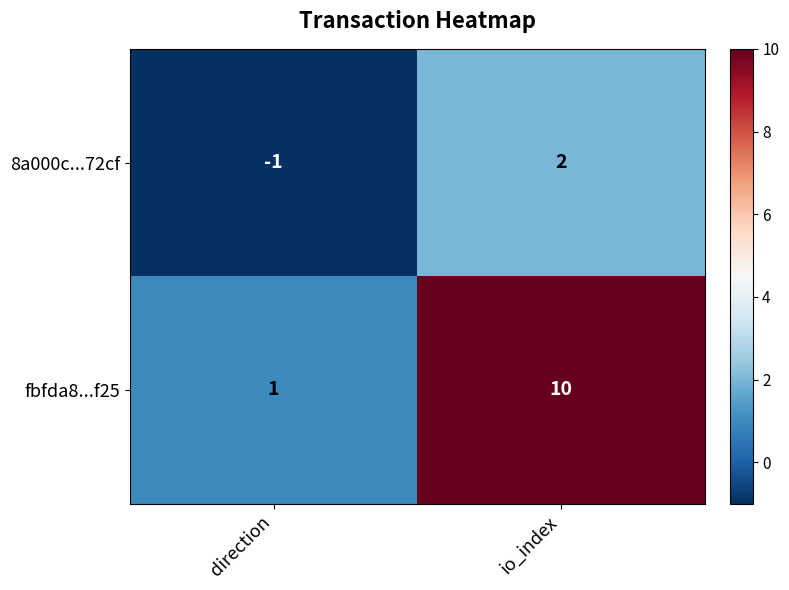

At which category is the sum across all series the highest?

io_index